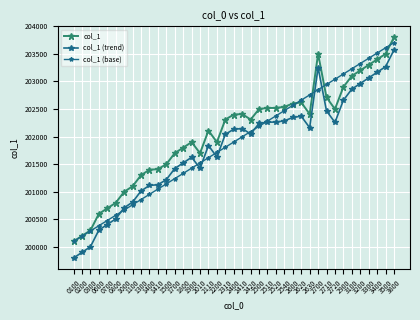

Reading left to right, extract all data points from this chart.

col_1: 200100.0	200200.0	200300.0	200600.0	200700.0	200800.0	201000.0	201100.0	201300.0	201400.0	201410.0	201500.0	201700.0	201800.0	201900.0	201700.0	202110.0	201900.0	202310.0	202400.0	202410.0	202310.0	202500.0	202520.0	202520.0	202540.0	202600.0	202620.0	202410.0	203500.0	202710.0	202500.0	202900.0	203100.0	203200.0	203300.0	203400.0	203500.0	203800.0
col_1 (trend): 199799.9	199901.7	200003.6	200305.1	200407.0	200508.8	200710.5	200812.4	201014.1	201115.9	201127.9	201219.8	201421.5	201523.3	201625.2	201427.5	201838.8	201631.2	202042.5	202134.4	202146.4	202048.5	202240.2	202262.2	202264.2	202286.2	202348.1	202370.1	202162.4	203252.8	202465.9	202258.2	202659.7	202861.4	202963.2	203065.1	203166.9	203268.8	203570.3
col_1 (base): 200100.0	200194.9	200289.7	200384.6	200479.5	200574.4	200669.2	200764.1	200859.0	200953.8	201048.7	201143.6	201238.5	201333.3	201428.2	201523.1	201617.9	201712.8	201807.7	201902.6	201997.4	202092.3	202187.2	202282.1	202376.9	202471.8	202566.7	202661.5	202756.4	202851.3	202946.2	203041.0	203135.9	203230.8	203325.6	203420.5	203515.4	203610.3	203705.1